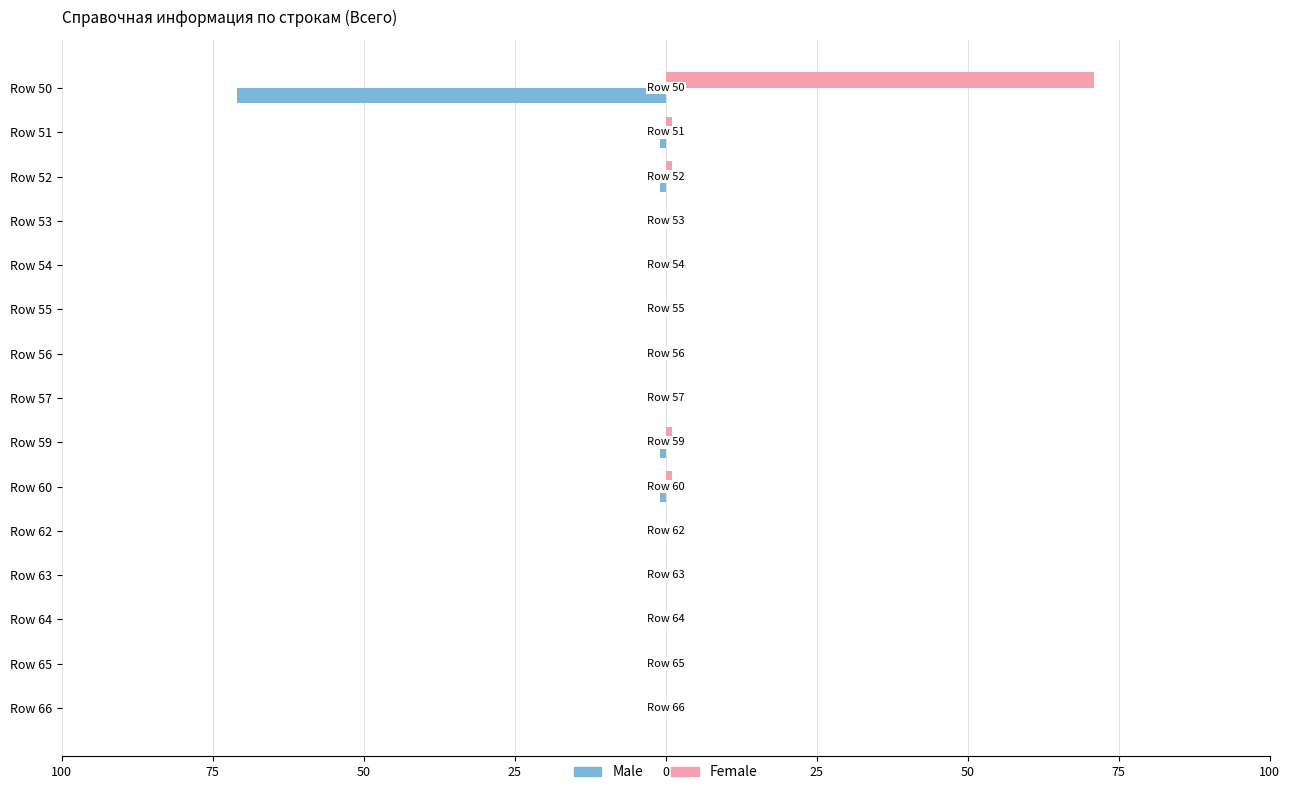

Reading left to right, extract all data points from this chart.

Male: -71	-1	-1	0	0	0	0	0	-1	-1	0	0	0	0	0
Female: 71	1	1	0	0	0	0	0	1	1	0	0	0	0	0